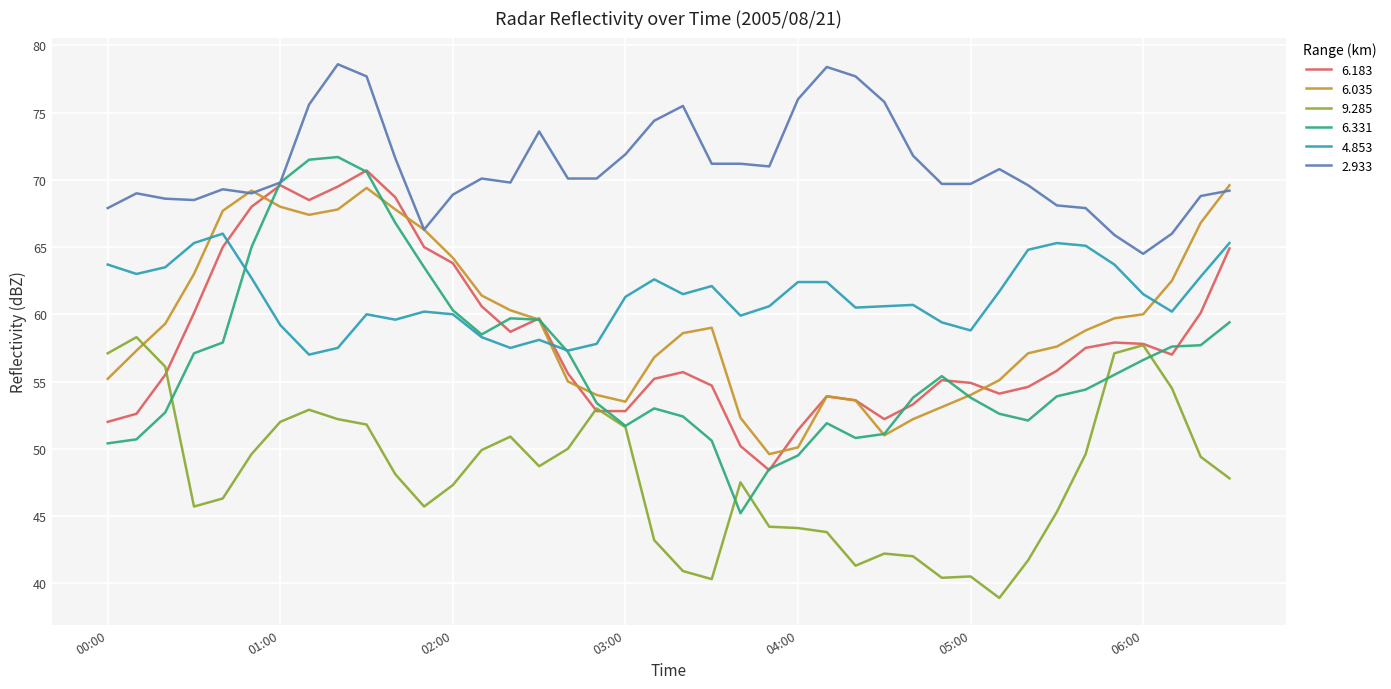

Which series has the widest spread of values?

6.331